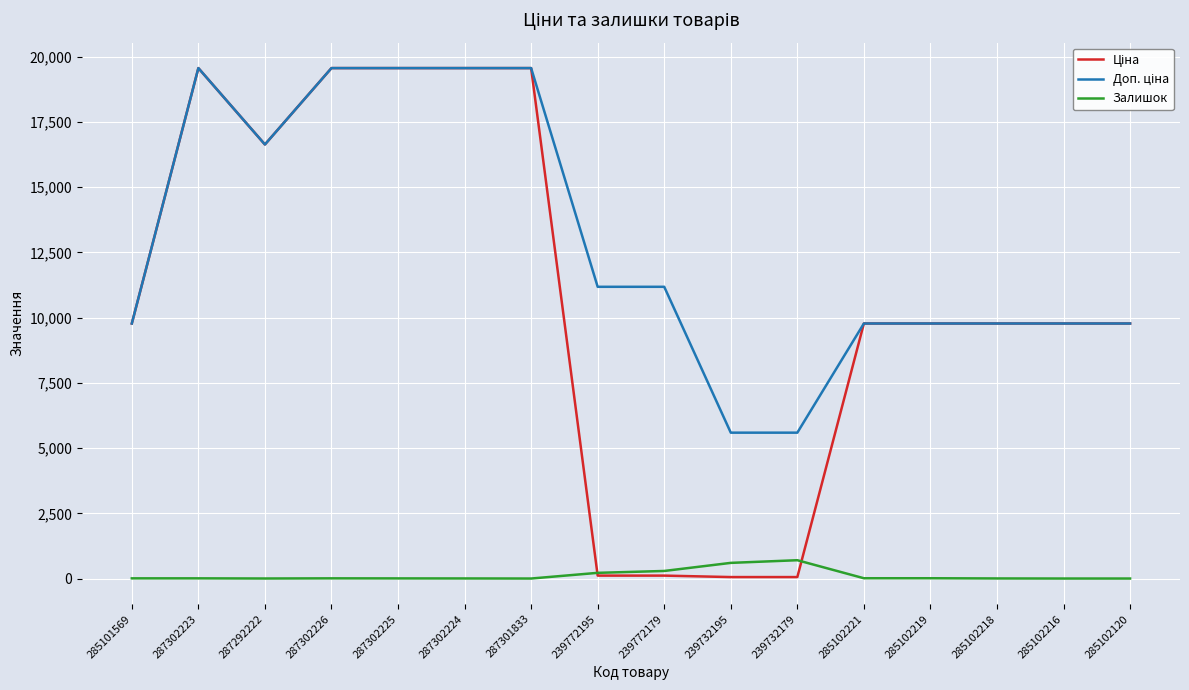

What position from the right is 239772179?

8